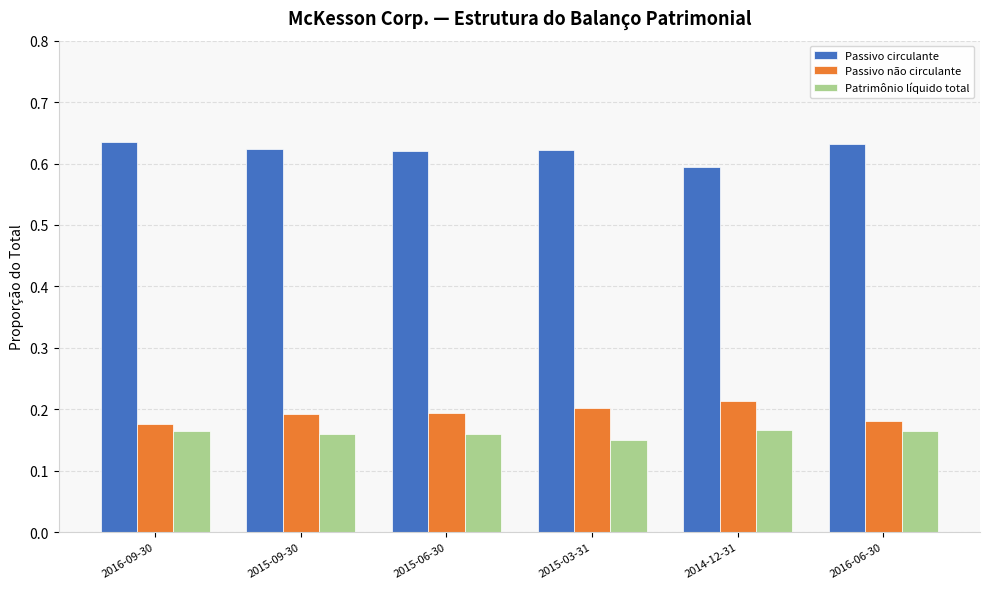

What is the sum of all Passivo não circulante values?

1.2